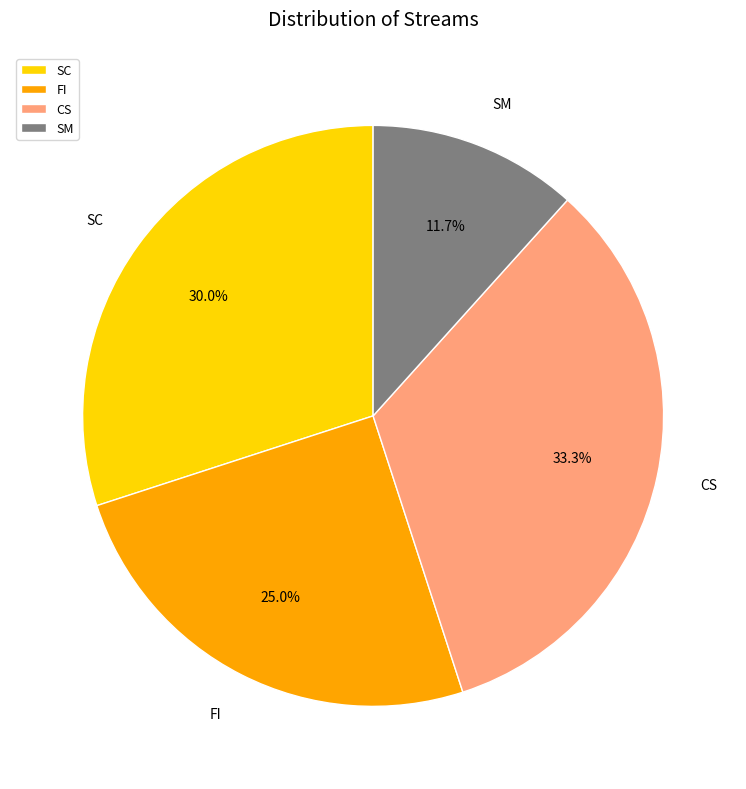

To the nearest percent, what portion does FI represent?

25%